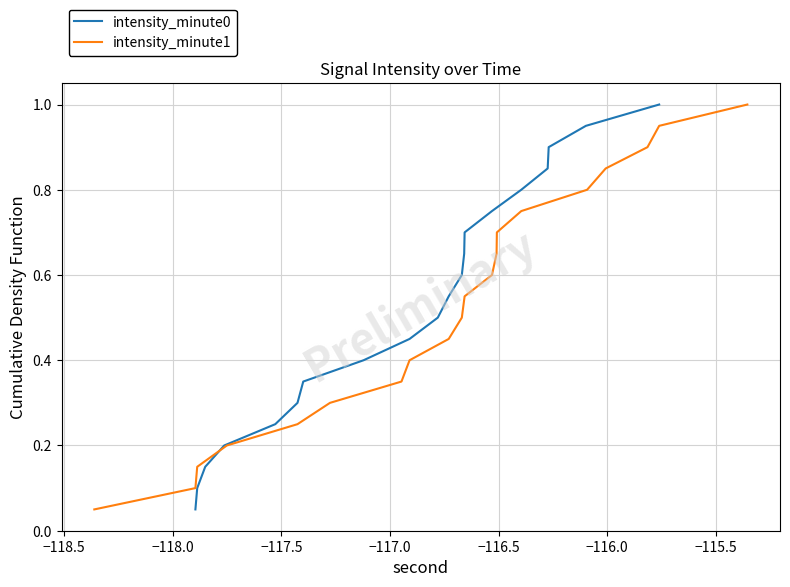

What is the highest value of the intensity_minute0 series?

1.0